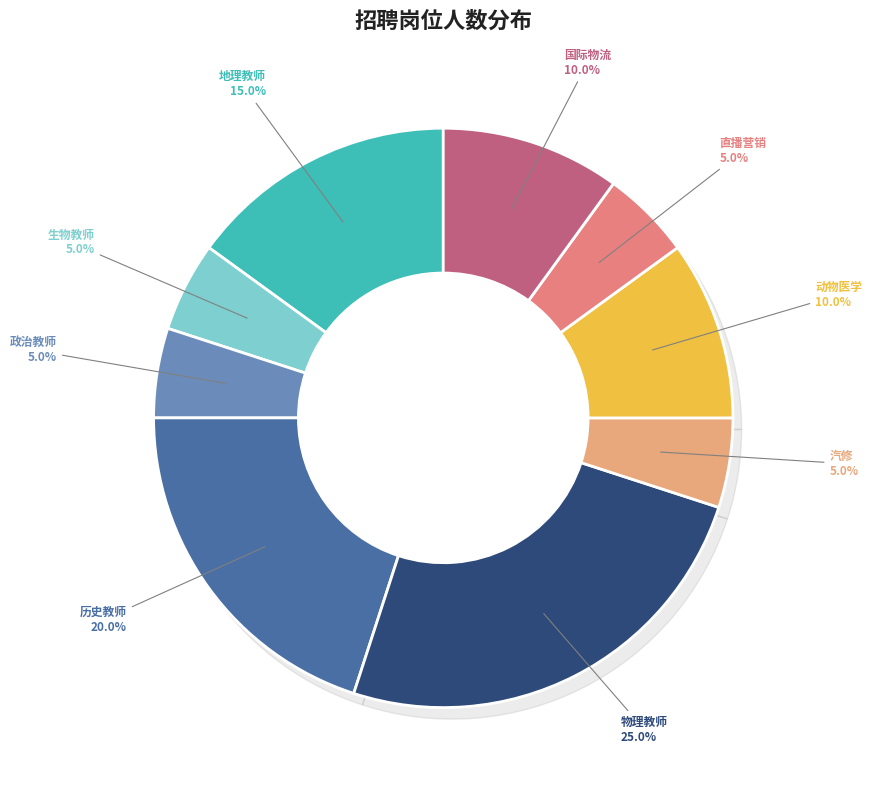

What is the ratio of the value at 地理教师 to the value at 政治教师?

3.0